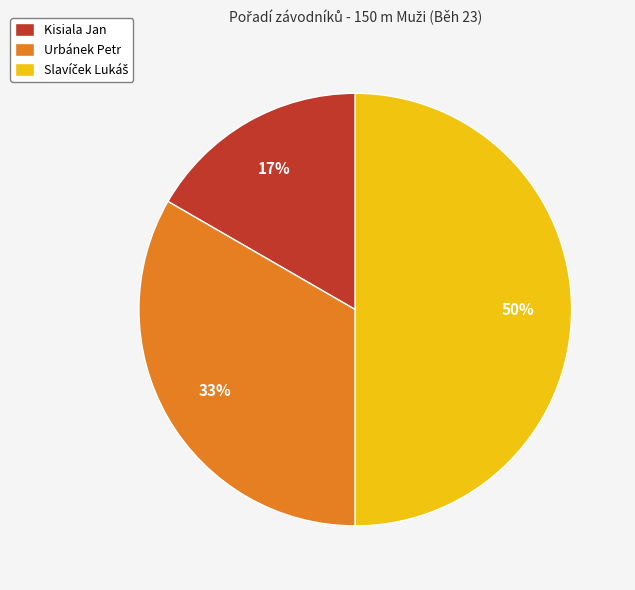

How many segments does this pie chart have?

3